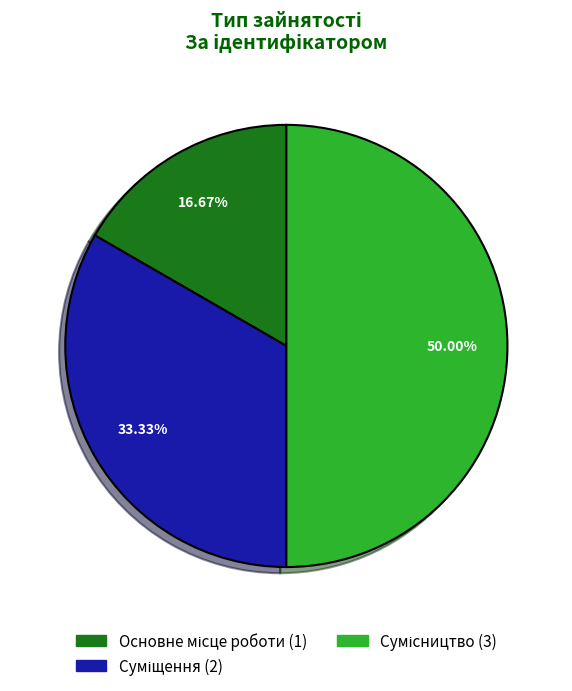

Which has a higher value, Суміщення or Основне місце роботи?

Суміщення